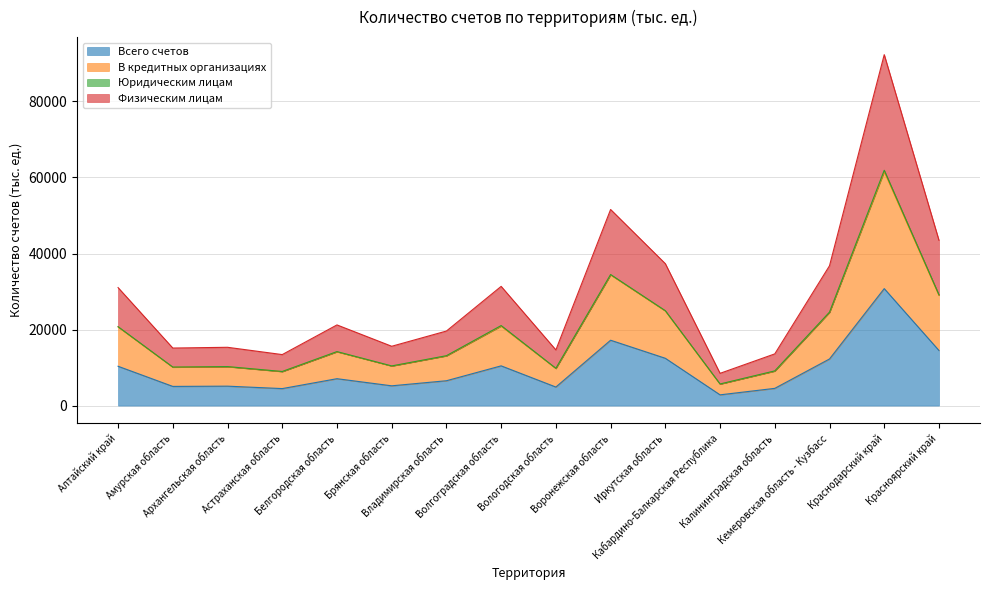

At which label is Всего счетов closest to 16800?

Воронежская область